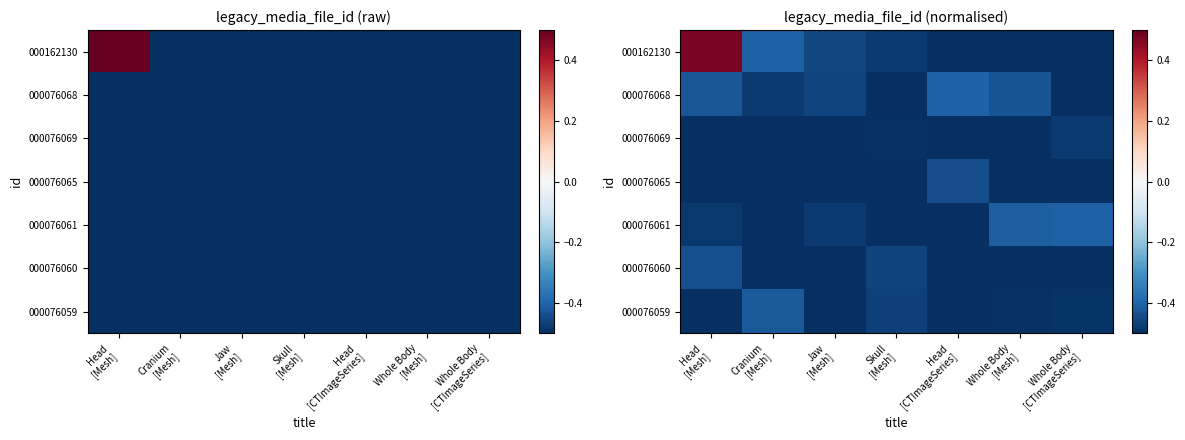

Is it true that 000076059 equals -0.8 at Whole Body [CTImageSeries]?

False